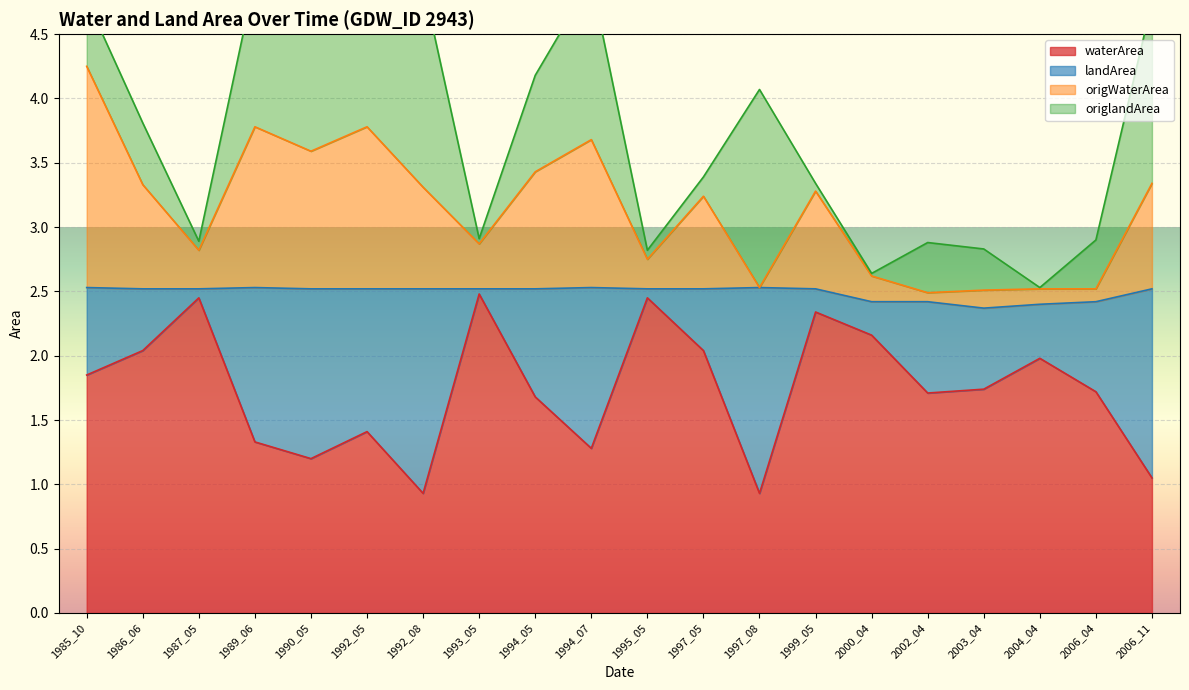

What is the smallest value displayed?

0.9